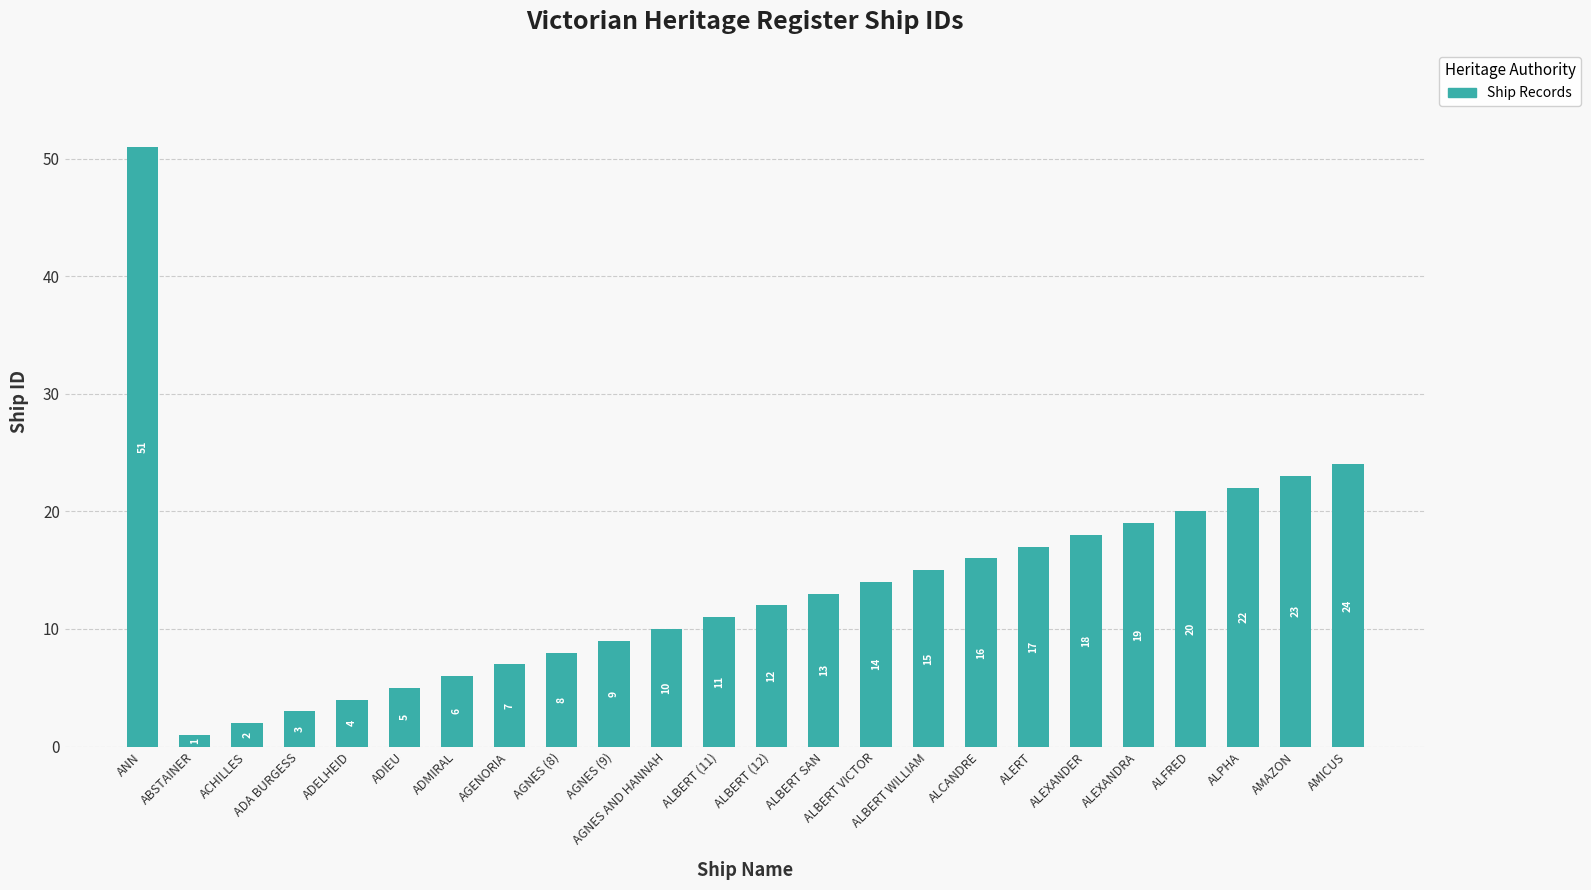

Read the value at ABSTAINER.

1